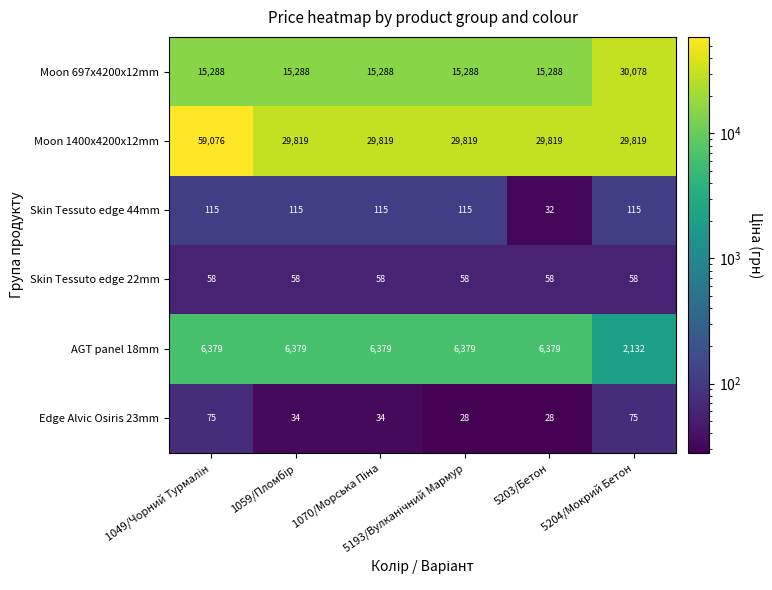

What is the greatest value displayed?

59076